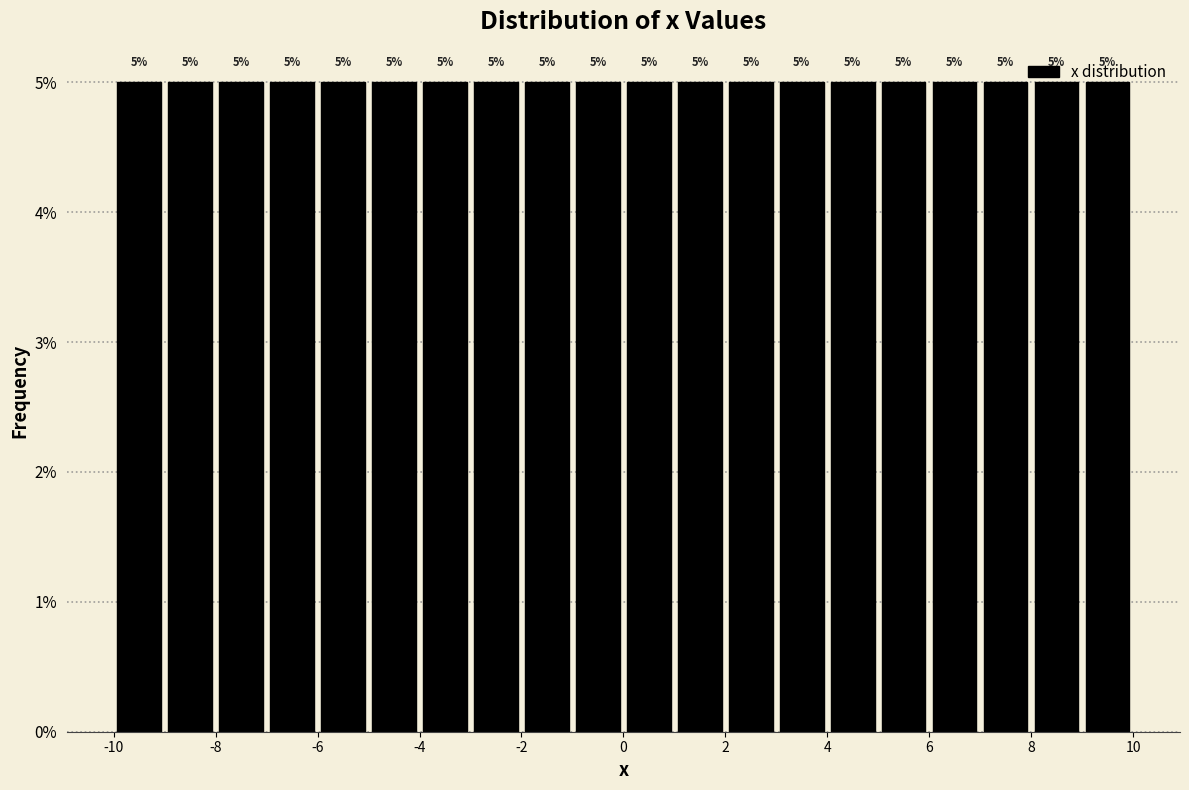

Reading left to right, transcribe this chart: for each bar, give the range it covers on the x-axis and its height.

-10 to -9: 5
-9 to -8: 5
-8 to -7: 5
-7 to -6: 5
-6 to -5: 5
-5 to -4: 5
-4 to -3: 5
-3 to -2: 5
-2 to -1: 5
-1 to 0: 5
0 to 1: 5
1 to 2: 5
2 to 3: 5
3 to 4: 5
4 to 5: 5
5 to 6: 5
6 to 7: 5
7 to 8: 5
8 to 9: 5
9 to 10: 5